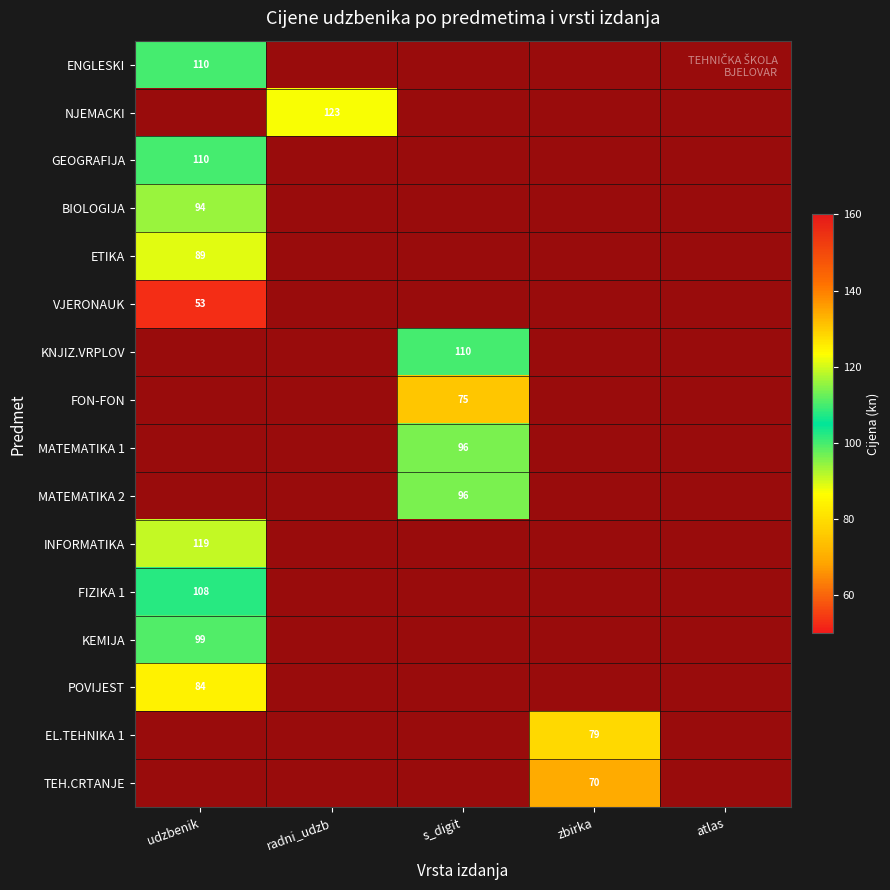

The value of MATEMATIKA 1 at s_digit is 96. True or false?

True